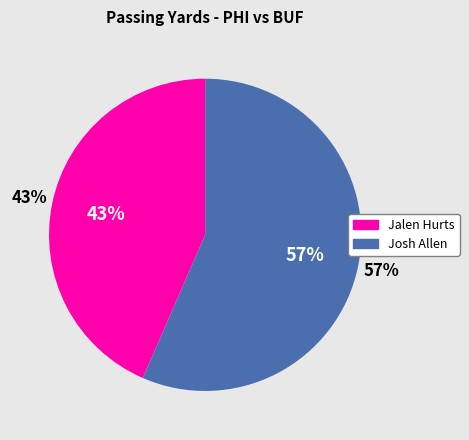

Rank the categories by value from lowest to highest.

Jalen Hurts, Josh Allen